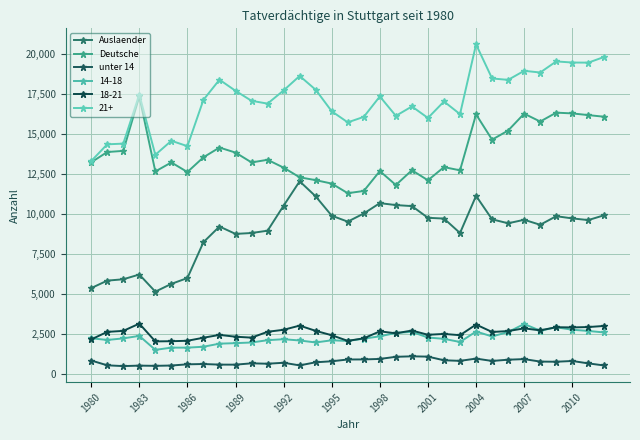

Does the chart have visible grid lines?

Yes